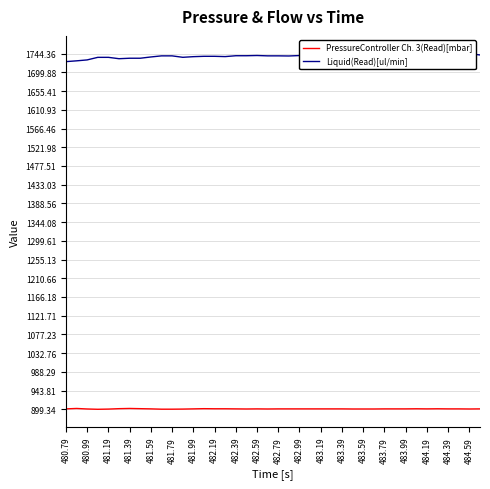

Which series has the largest range (max minus min)?

Liquid(Read)[ul/min]